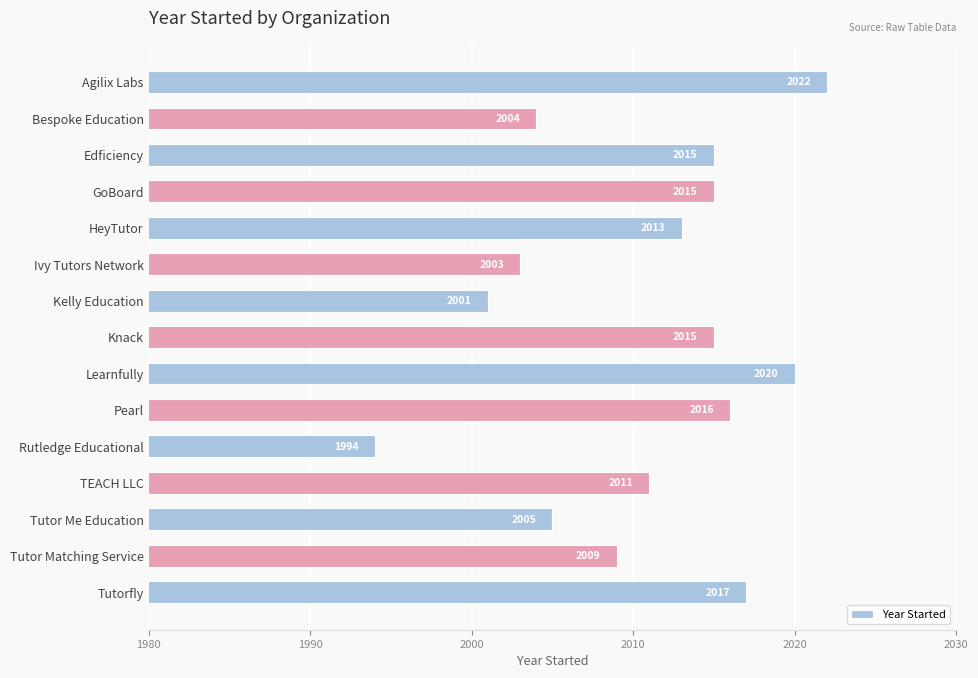

Are the bars grouped side by side (vs. stacked)?

No